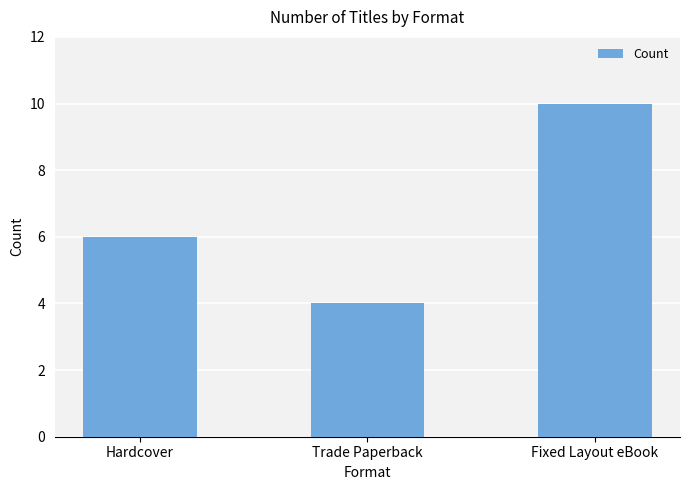

Are the bars horizontal?

No